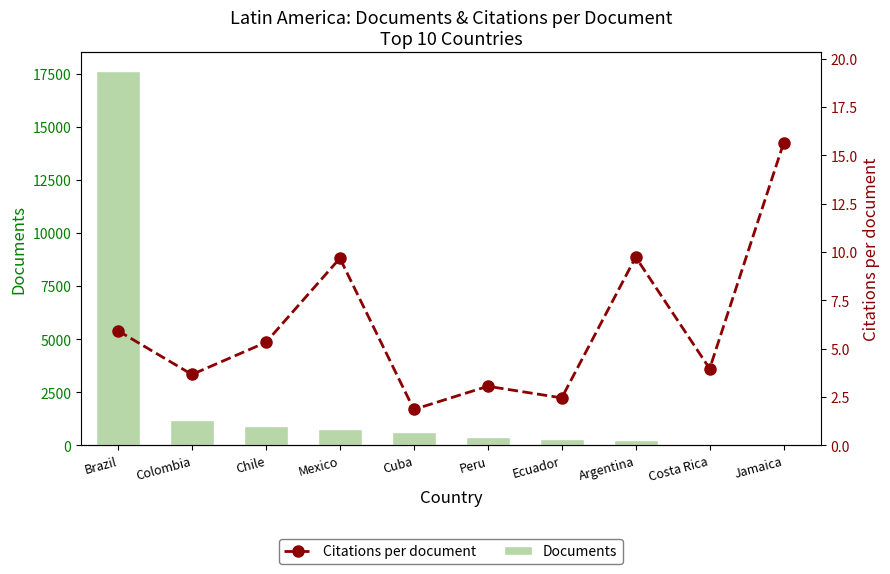

Where is Citations per document nearest to the value 8?

Mexico